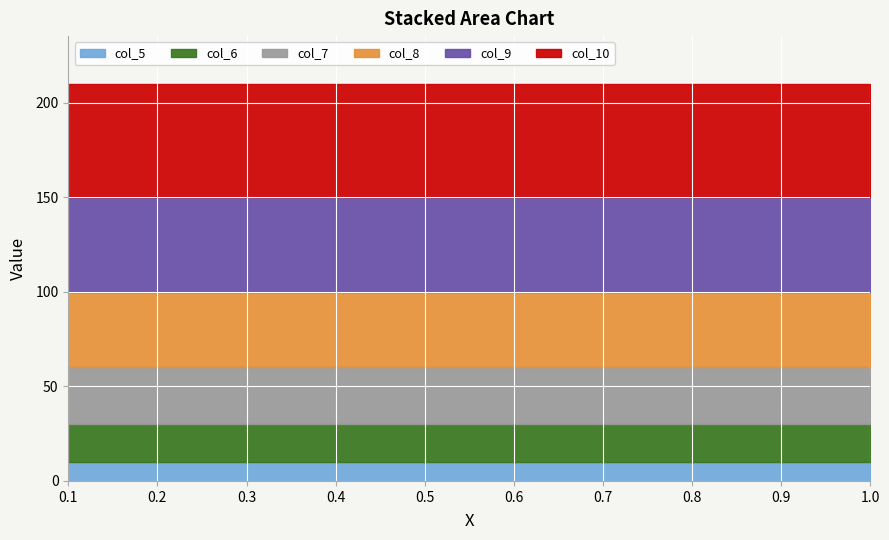

What is the label of the 6th point from the left?

0.6